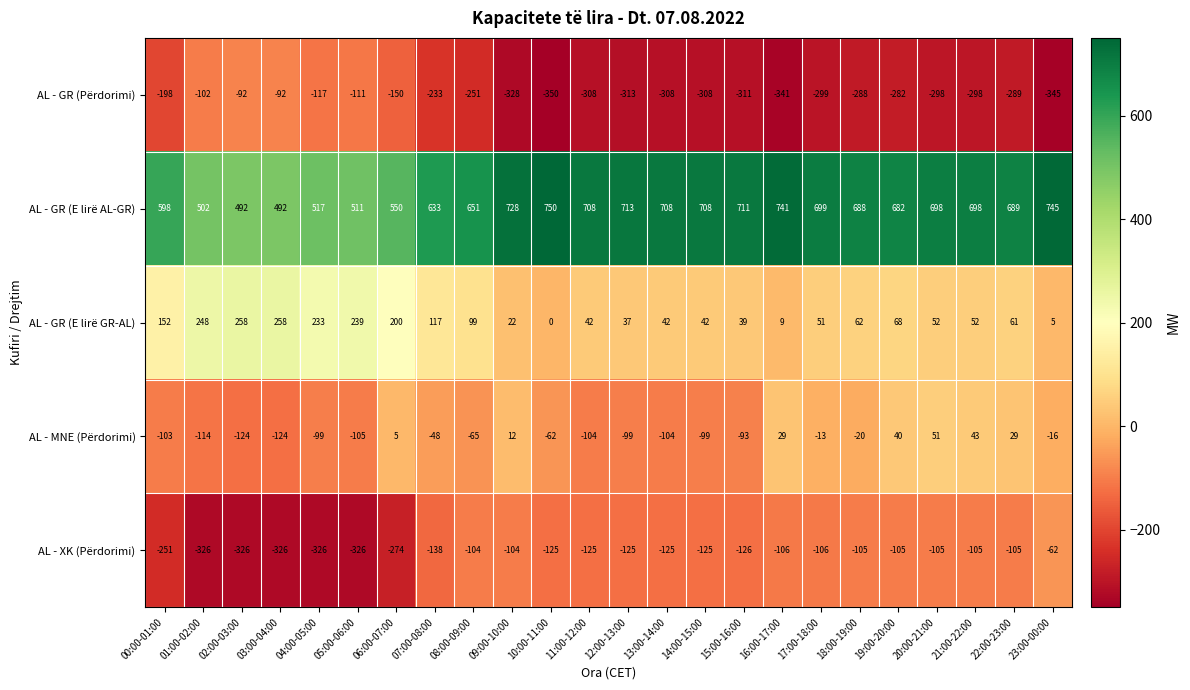

What is the smallest value displayed?

-350